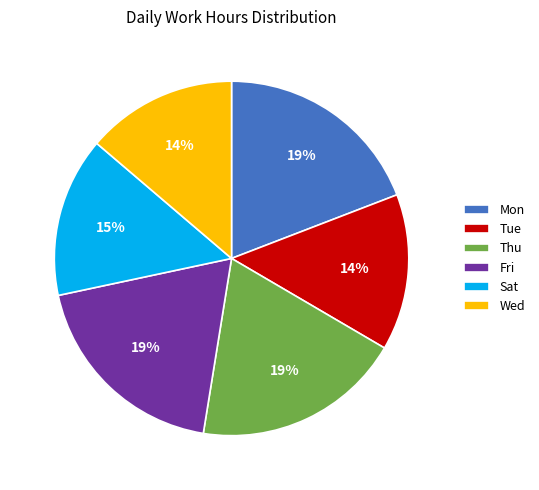

How many slices are in this pie chart?

6